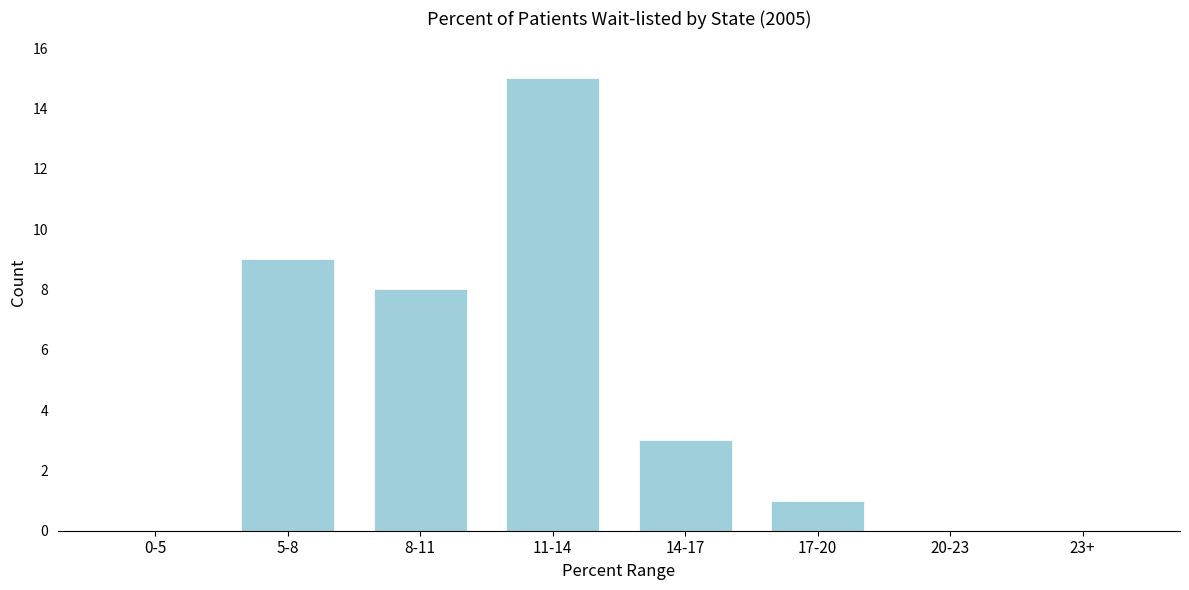

Reading left to right, list all the values displayed in this chart.

0-5=0	5-8=9	8-11=8	11-14=15	14-17=3	17-20=1	20-23=0	23+=0